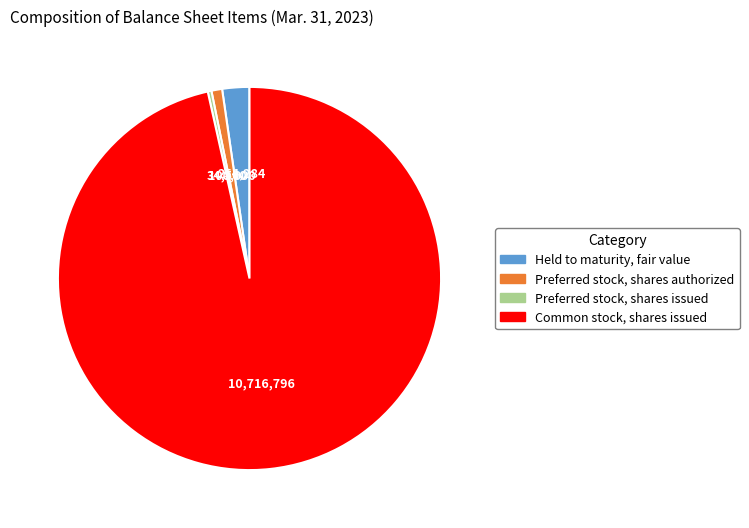

Which category has the smallest portion of the pie?

Preferred stock, shares issued